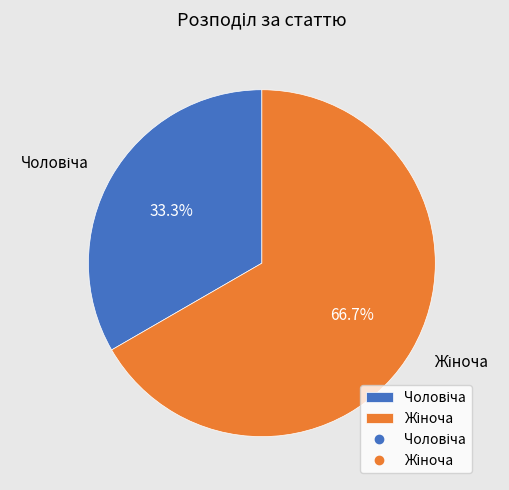

How many segments does this pie chart have?

2